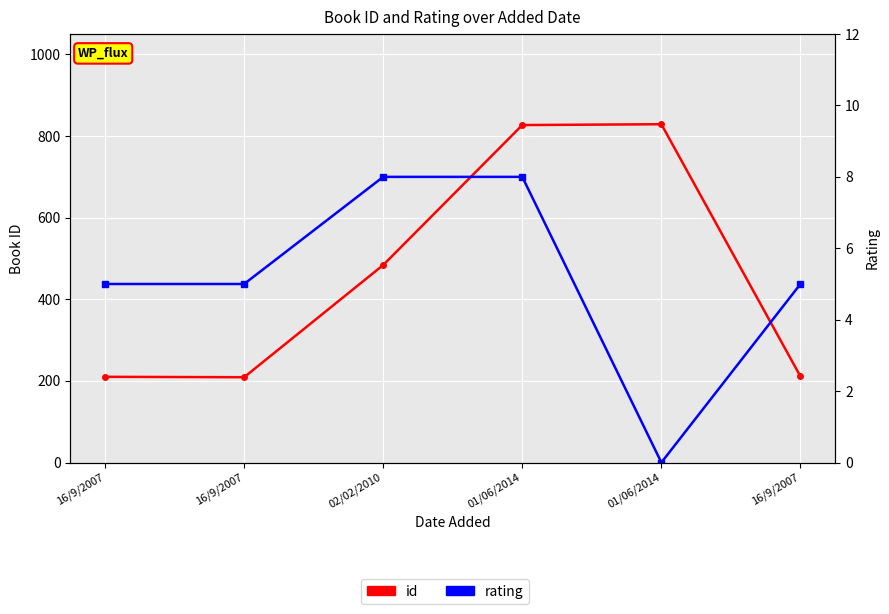

List the series in order of their overall mean, highest first.

id, rating